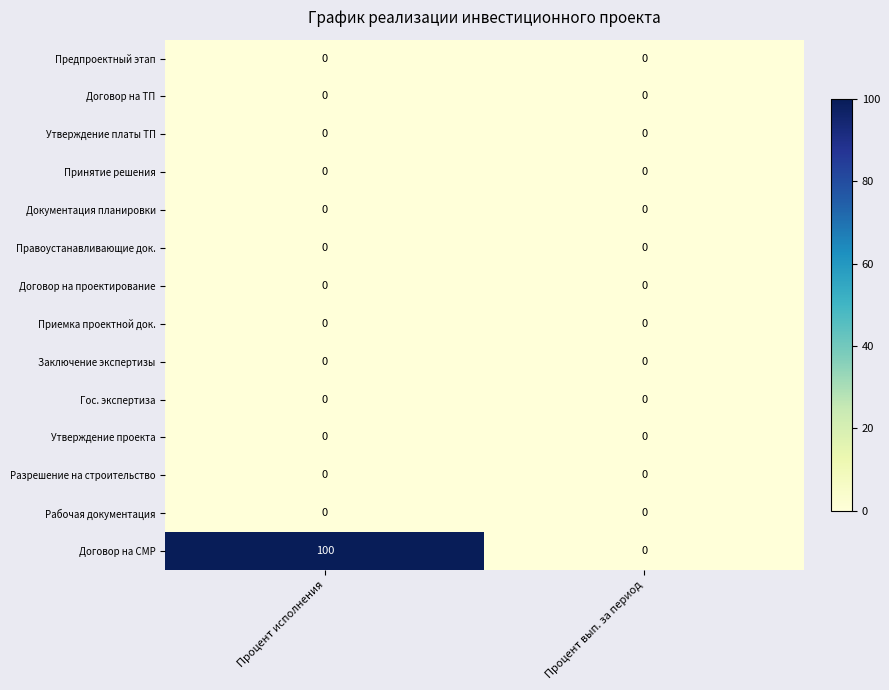

True or false: Предпроектный этап has a value of 0 at Процент вып. за период.

True